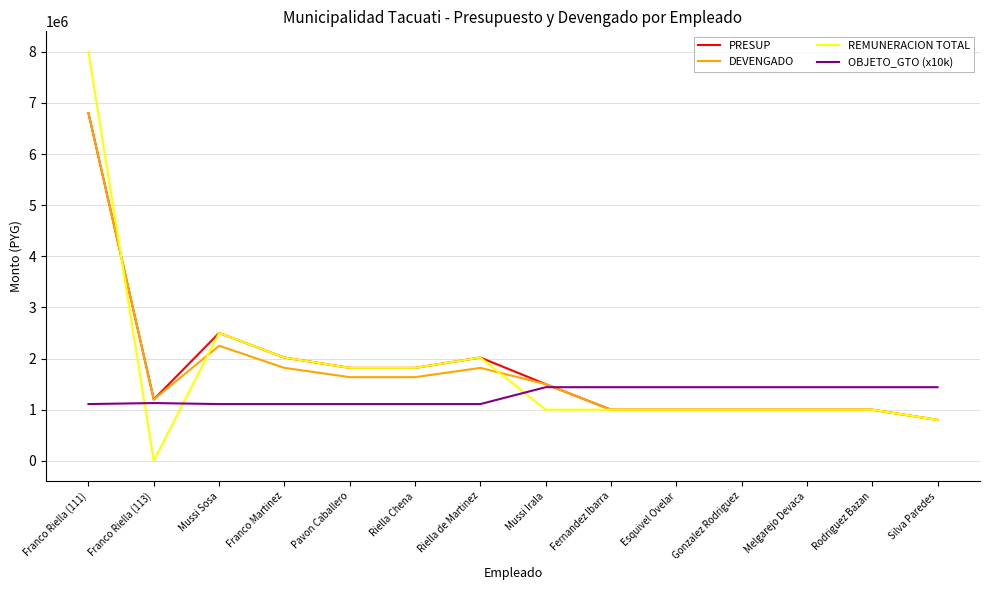

What is the difference between the maximum and second lowest values in the PRESUP series?

5800000